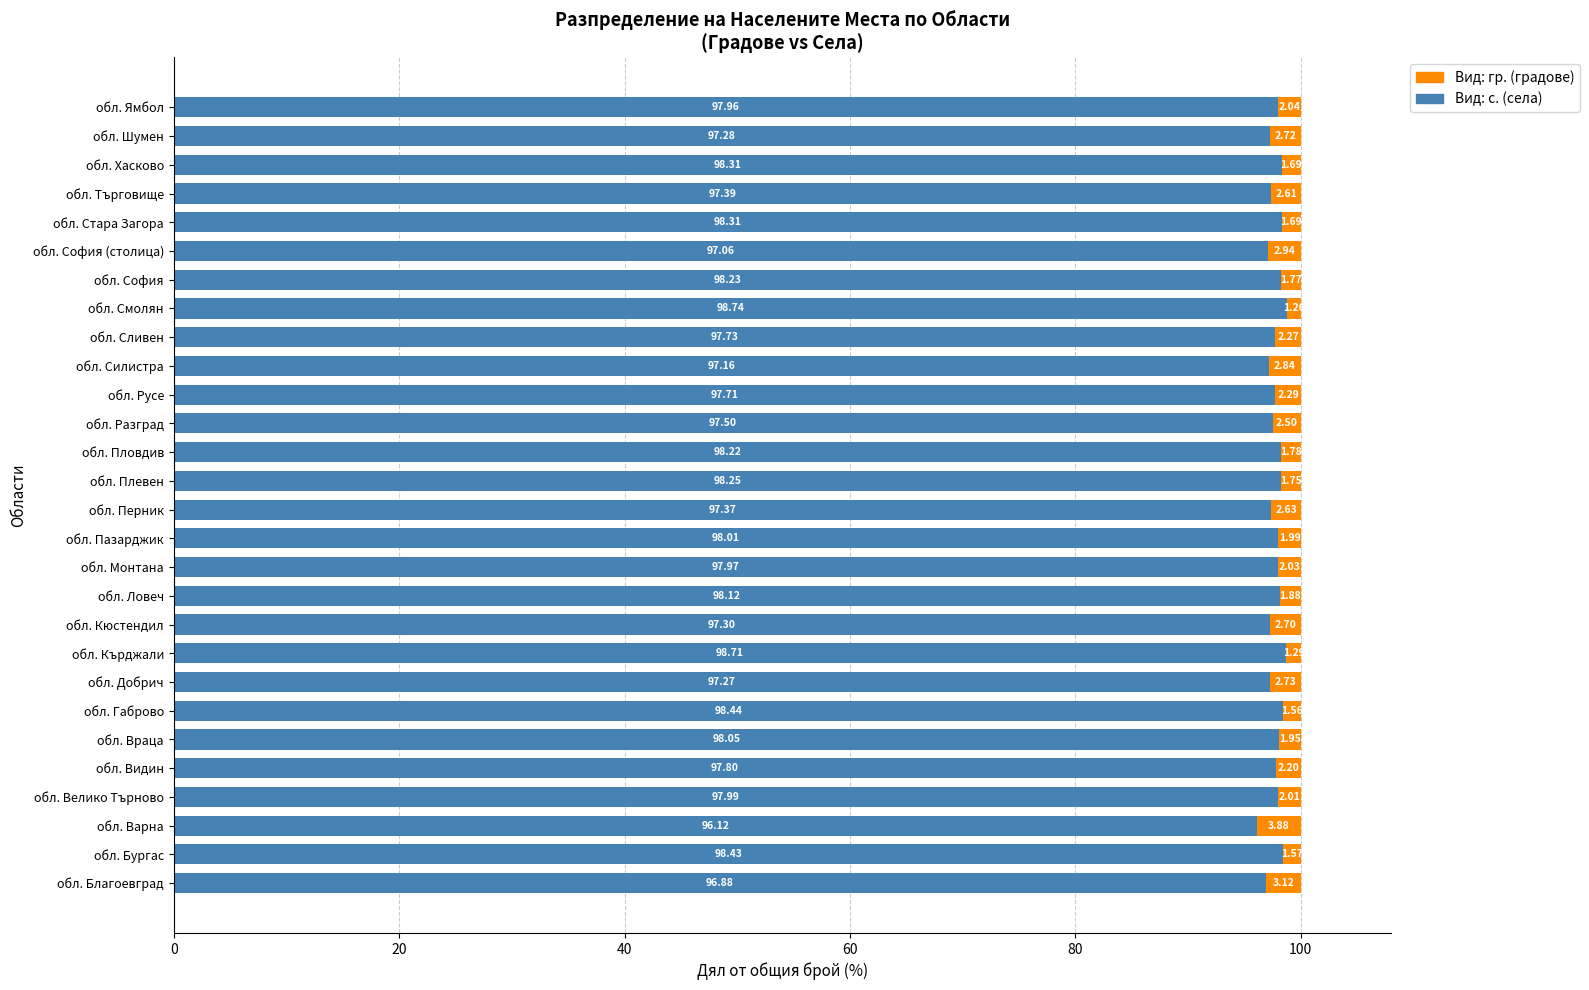

Where is Вид: с. (села) nearest to the value 97?

обл. София (столица)